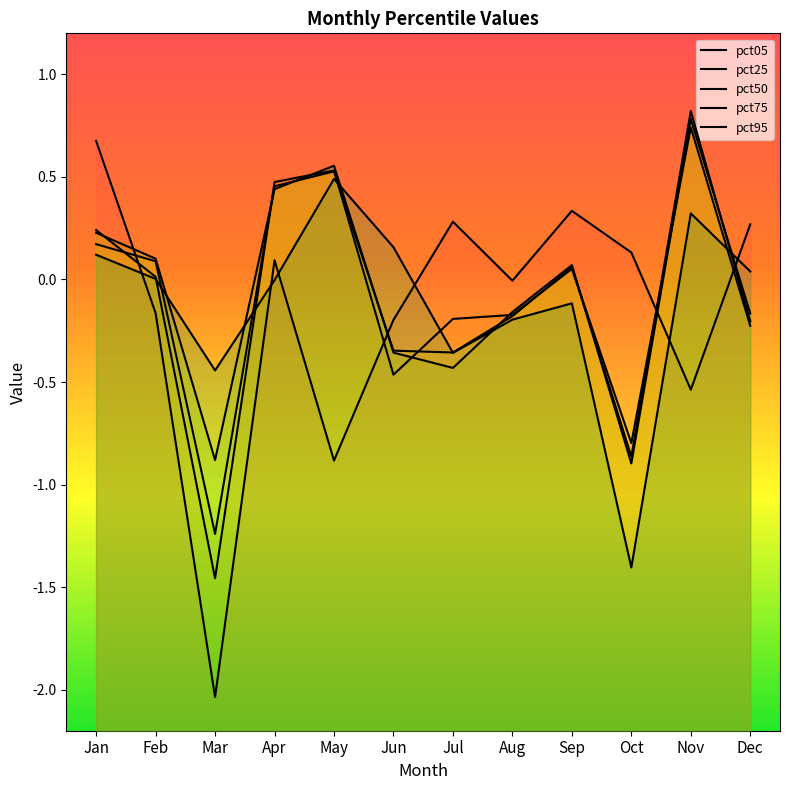

What is the difference between the highest and lowest values at Jun?

0.6